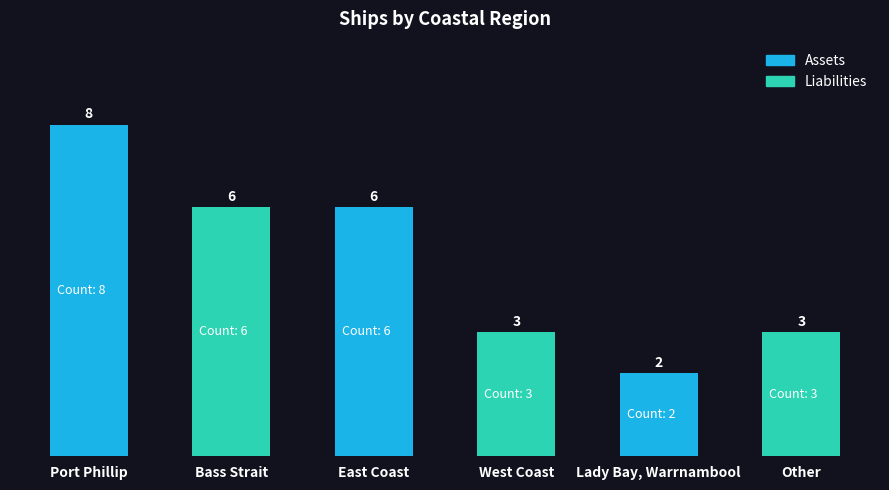

Is it true that the value at Bass Strait is 6?

True